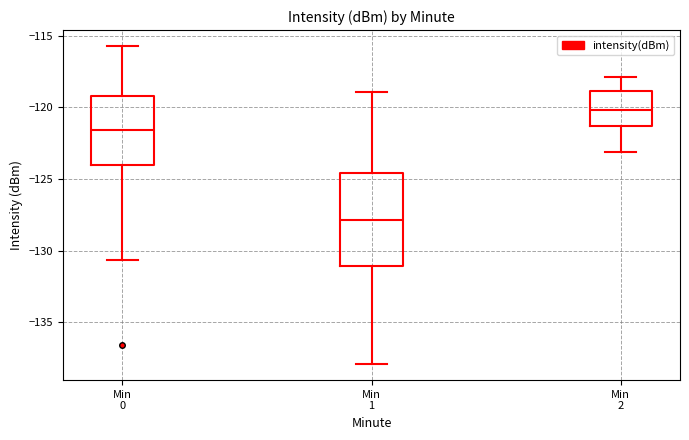

Reading left to right, read every box against the y-axis: the position of its median line, the range the box covers, and the ends of its whiskers. The values are not printed on the chart, so give them approximately, as read against the axis.

Min 0: median -121.5, box -124.0 to -119.0, whiskers -130.5 to -115.5
Min 1: median -128.0, box -131.0 to -124.5, whiskers -138.0 to -119.0
Min 2: median -120.0, box -121.5 to -119.0, whiskers -123.0 to -118.0